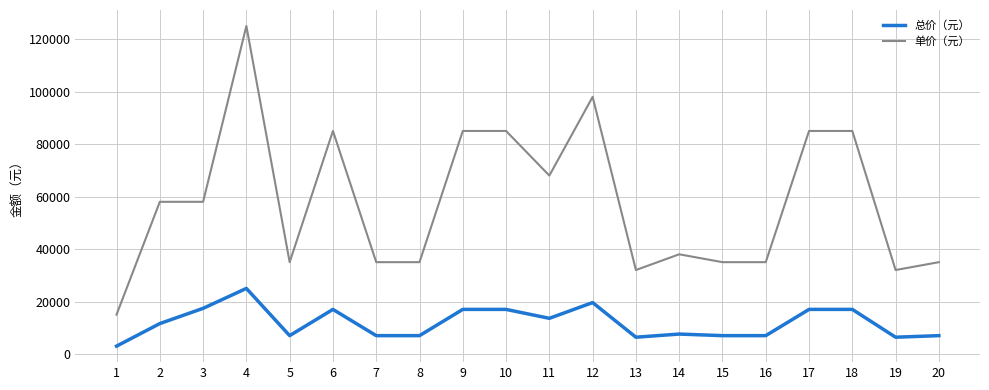

What is the difference between the maximum and second lowest values in the 单价（元） series?

93000